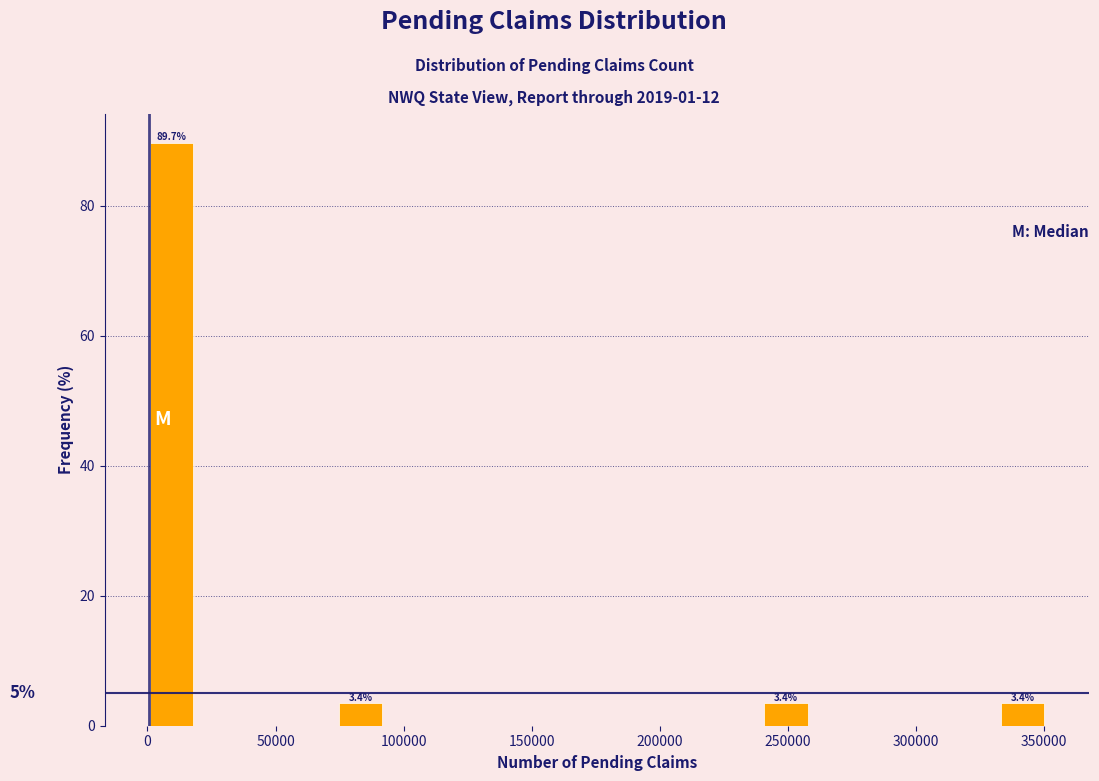

Read against the x-axis, roughly where is the centre of the tallest bar?

10000